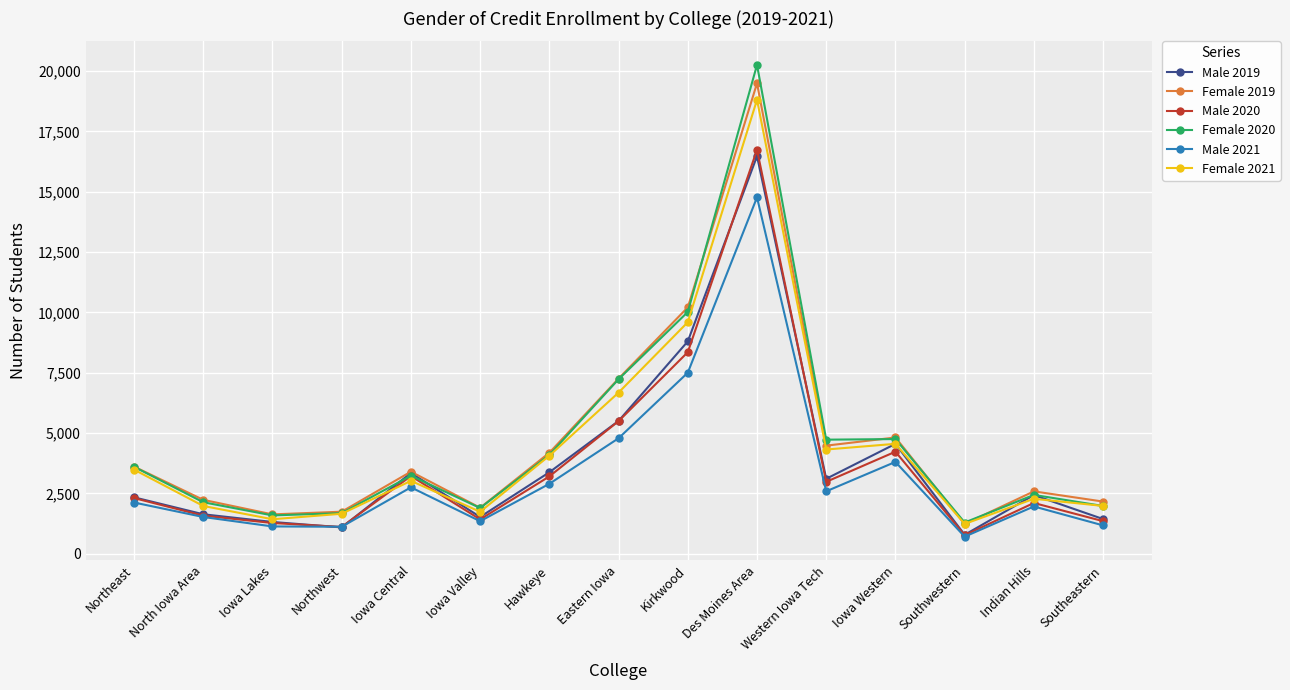

What is the spread (max minus min) of values at Southwestern?

586